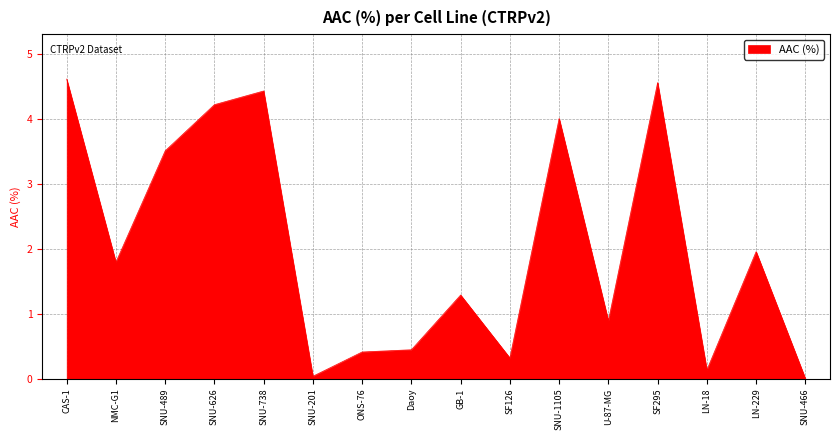

The value at ONS-76 is 0.4. True or false?

True